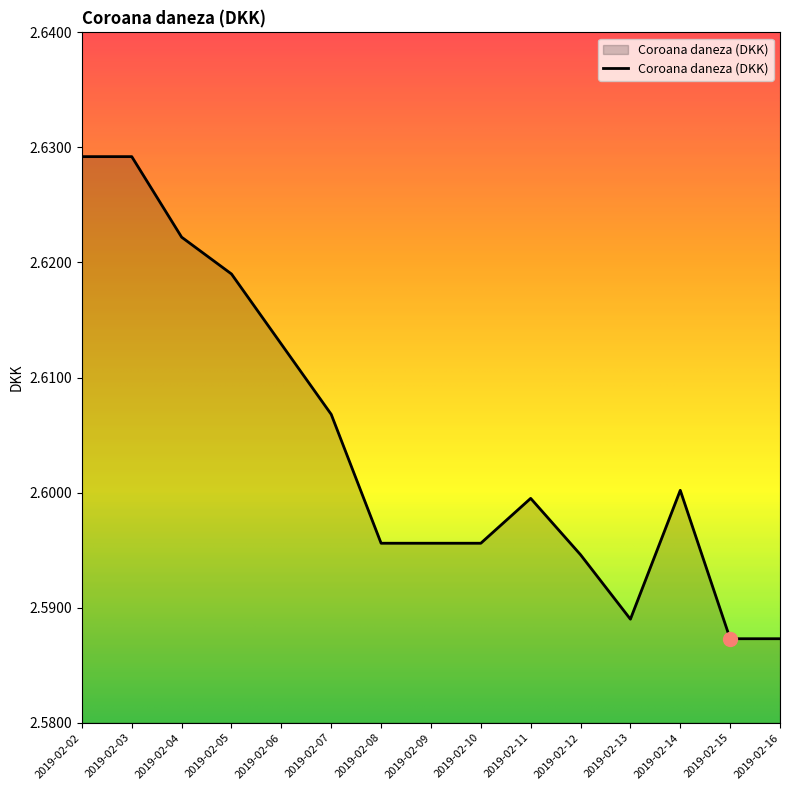

True or false: the data shows 4.5 at 2019-02-06.

False